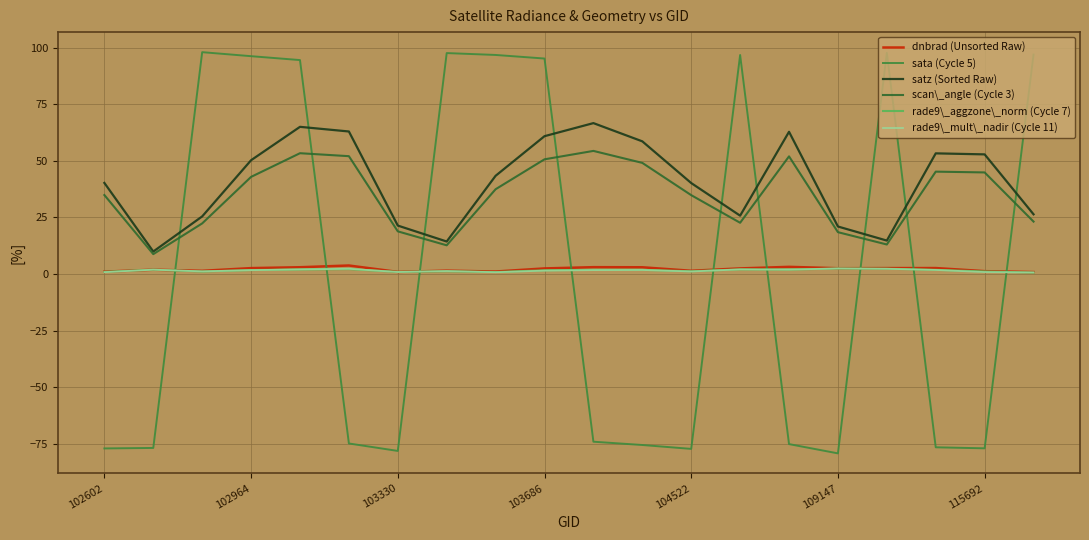

How many lines are shown in the chart?

6